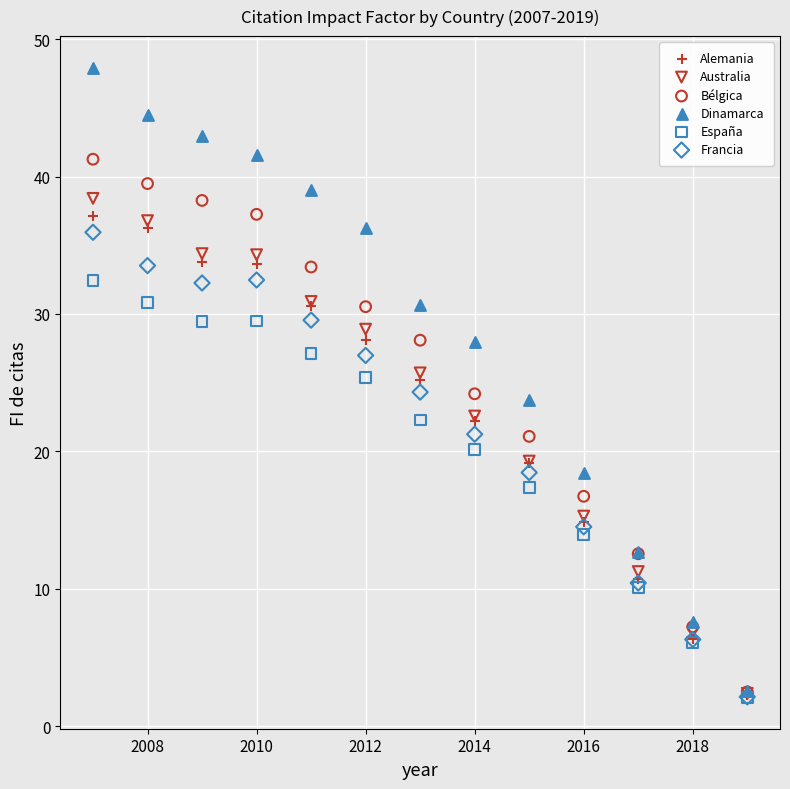

What are all the series names shown in the legend?

Alemania, Australia, Bélgica, Dinamarca, España, Francia